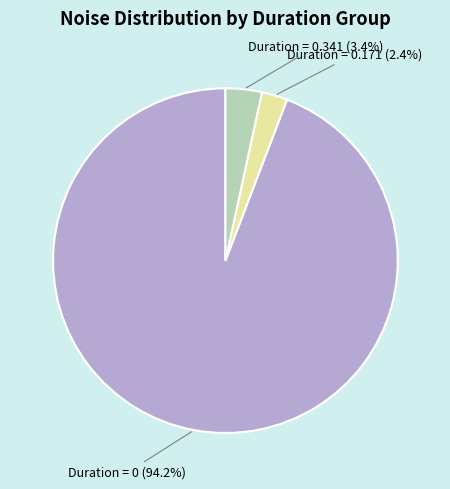

Count the number of slices in the pie.

3